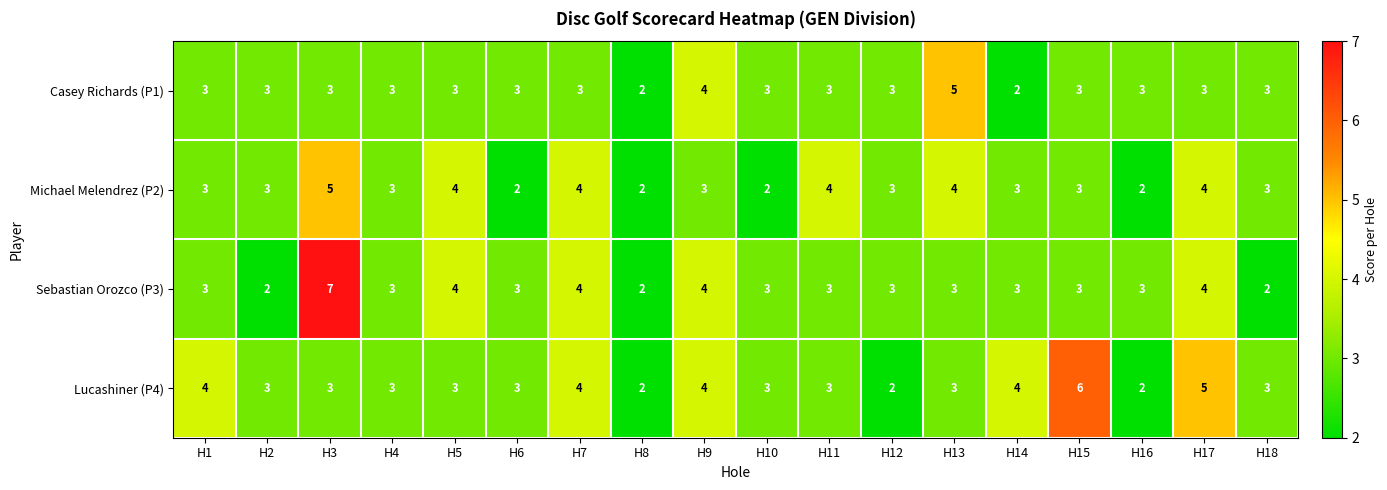

What is the maximum value for Lucashiner (P4)?

6